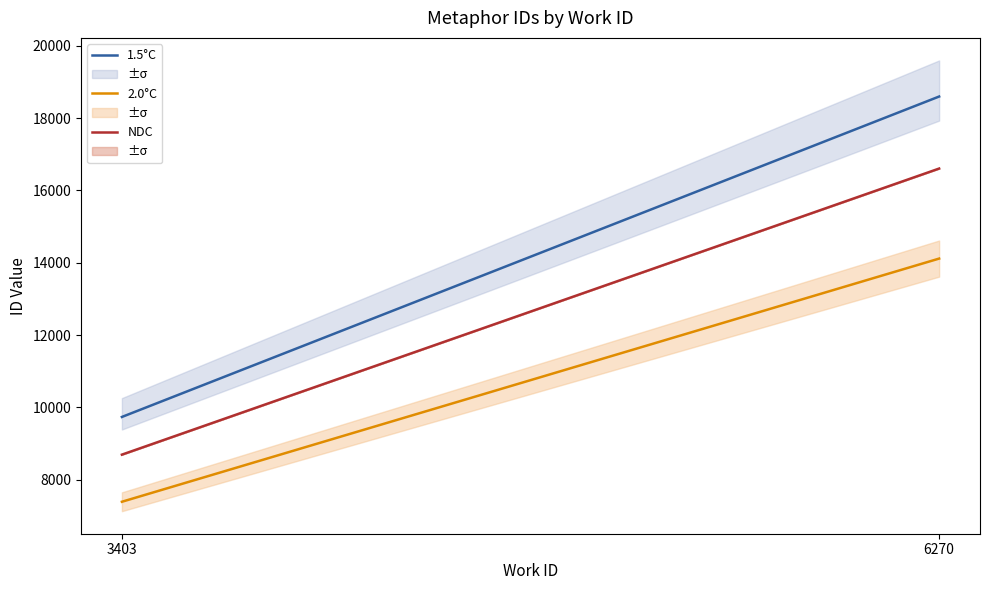

At which category does the chart reach its peak across all series?

6270